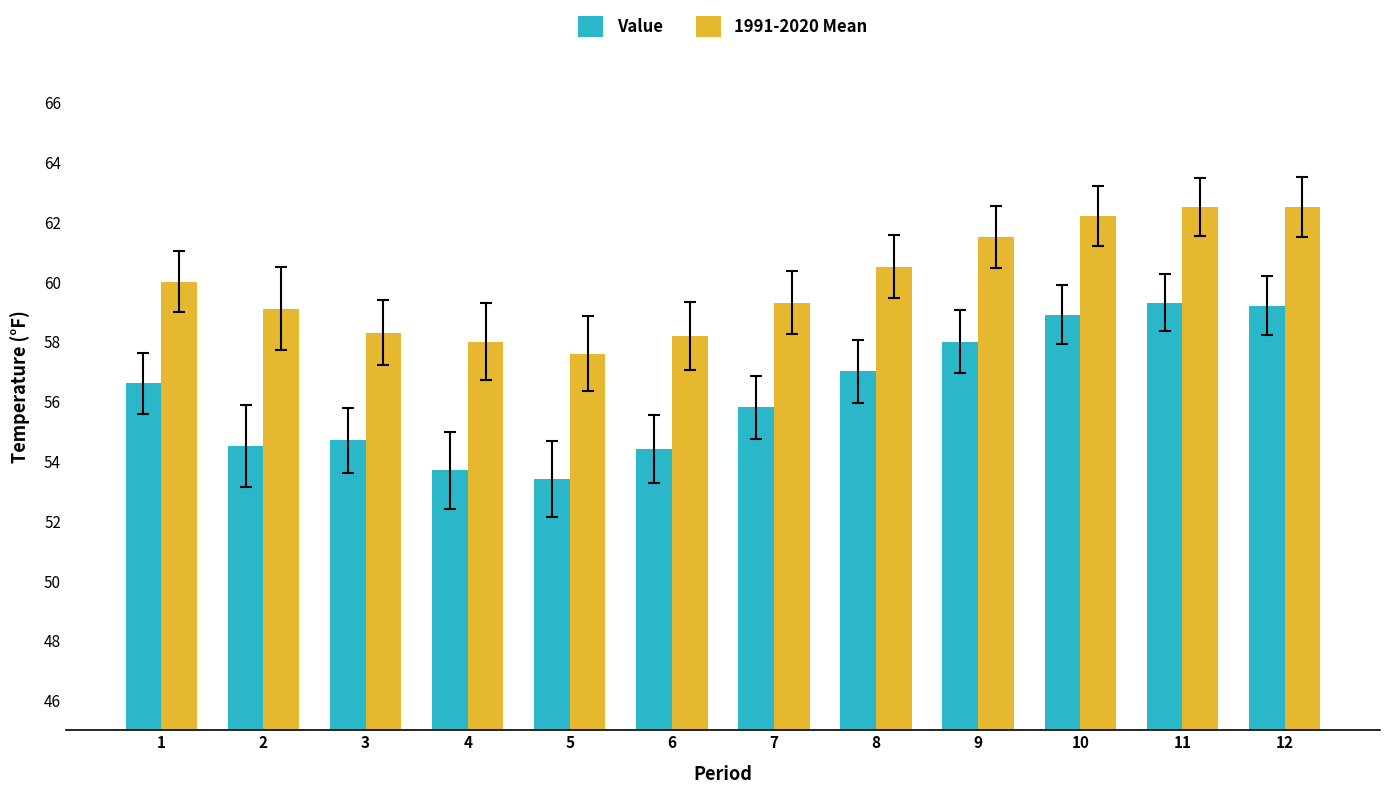

What is the lowest value of the Value series?

53.4